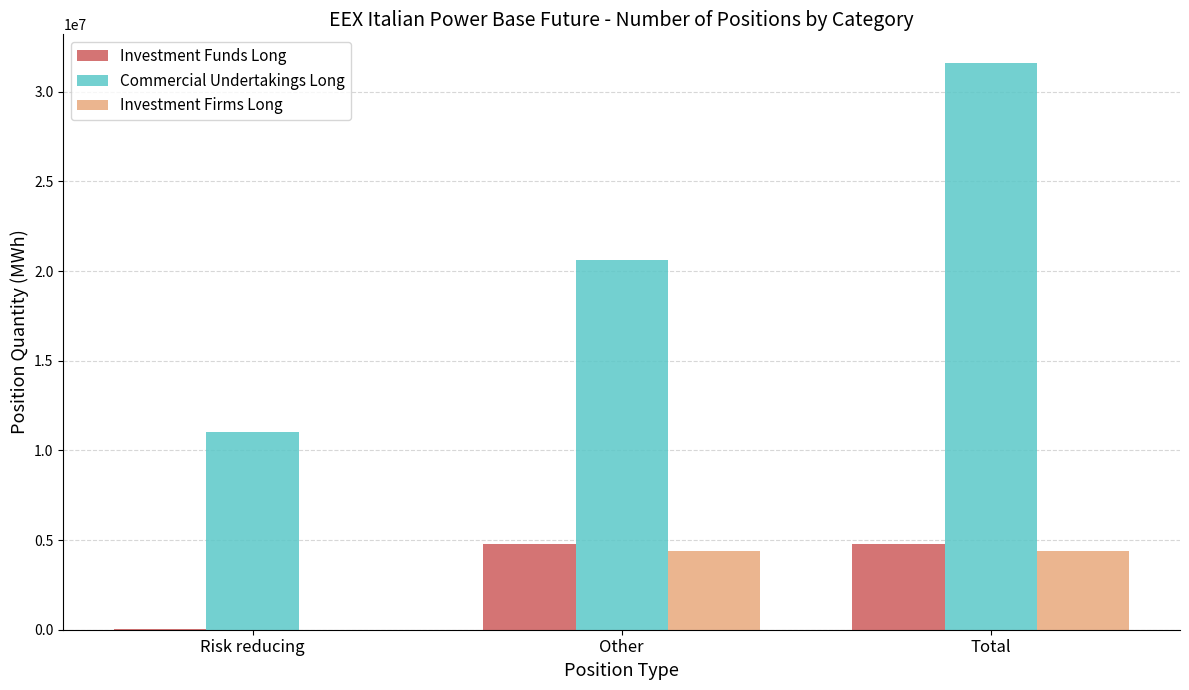

What is the sum of all Commercial Undertakings Long values?

63232088